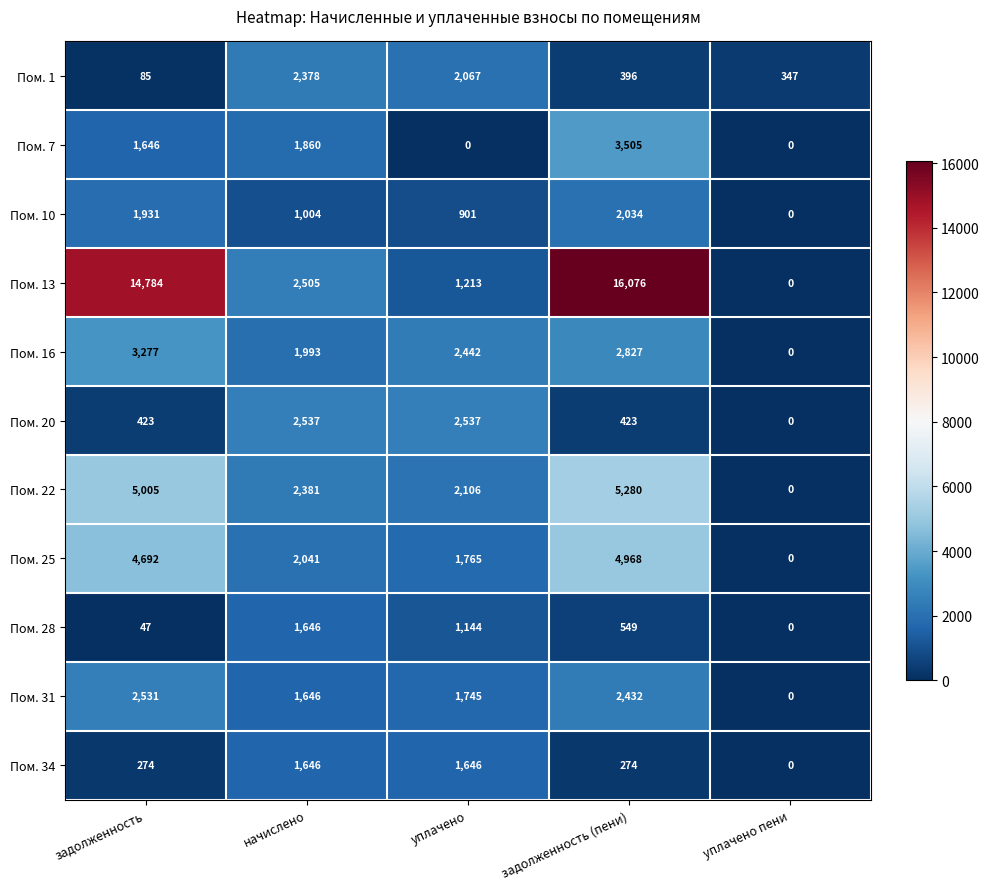

The value of Пом. 16 at начислено is 1993. True or false?

True